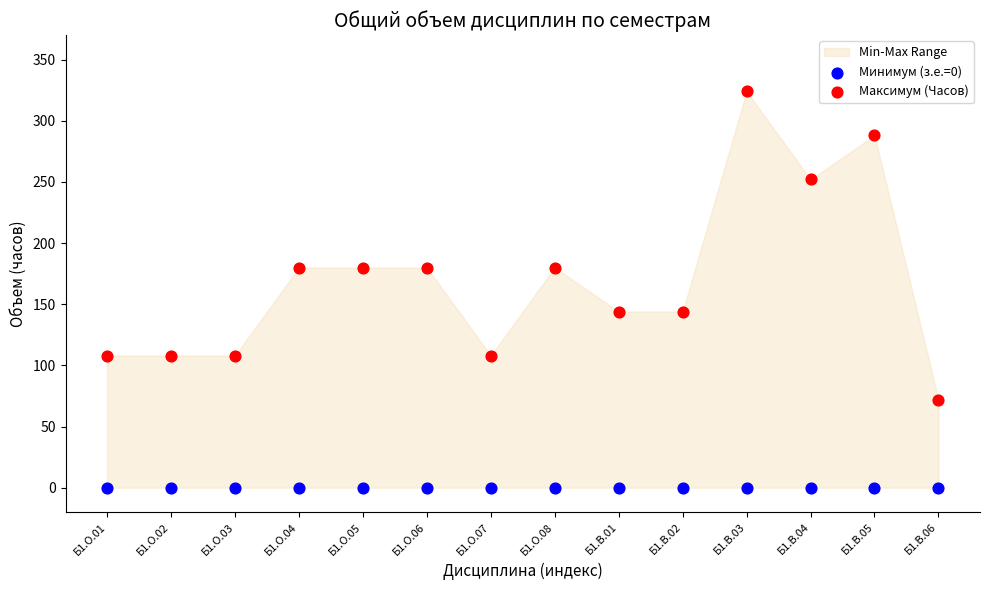

Which series contains the lowest Y value?

Минимум (з.е.=0)